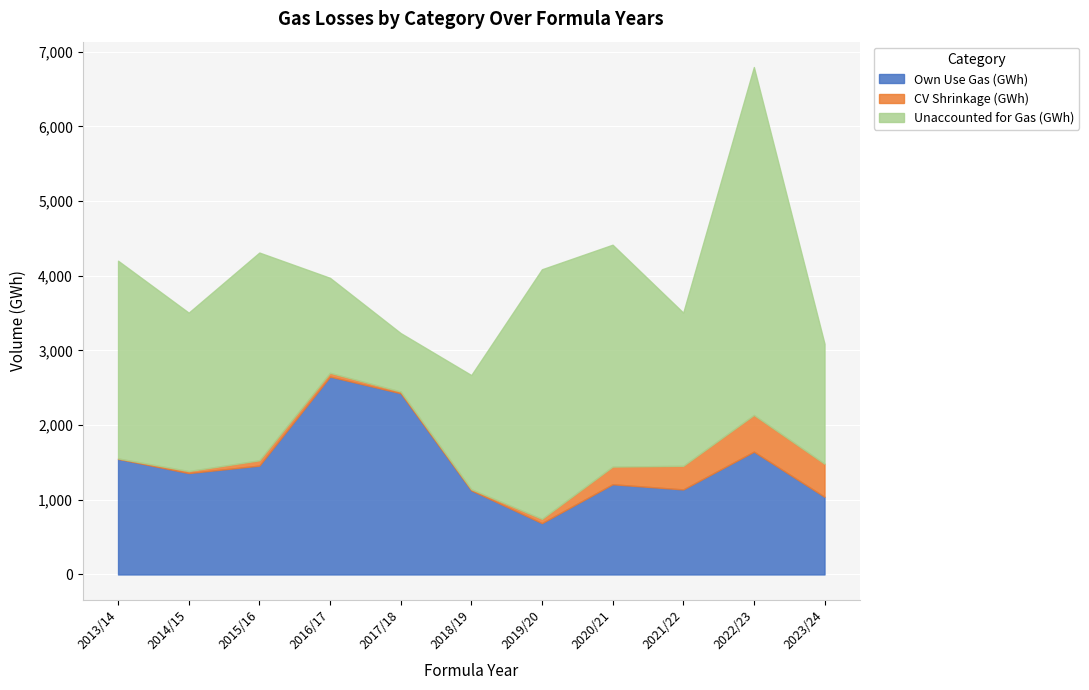

Which series changed the most between 2020/21 and 2022/23?

Unaccounted for Gas (GWh)